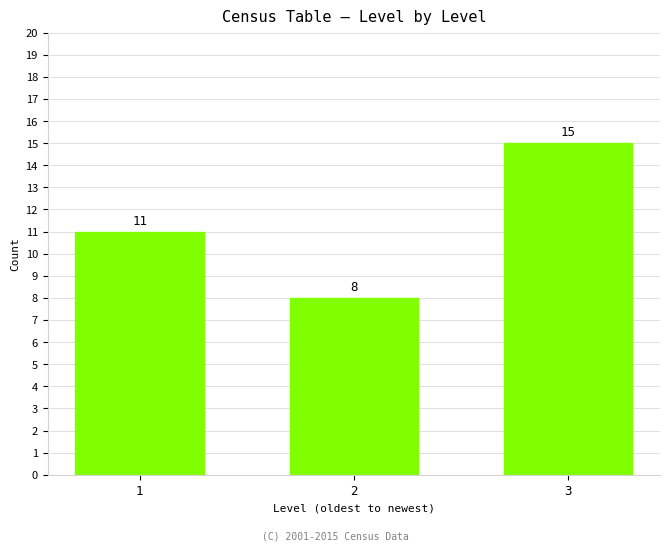

Reading right to left, what are all the values shown in this chart?

3=15	2=8	1=11